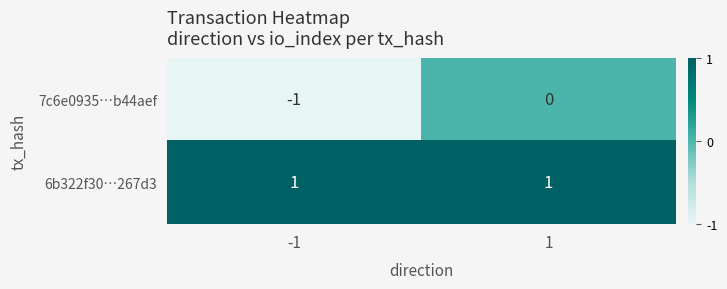

Which series has the widest spread of values?

7c6e0935…b44aef